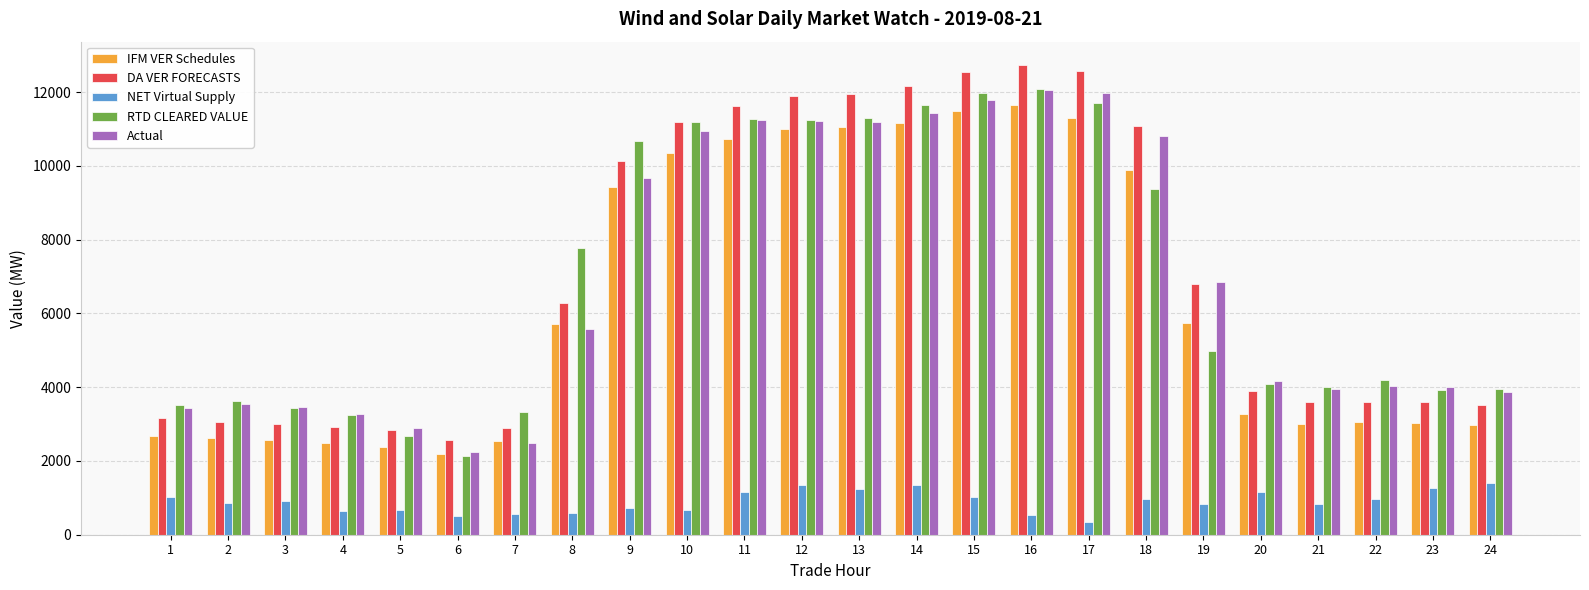

How many data points in IFM VER Schedules are less than 5719?

12